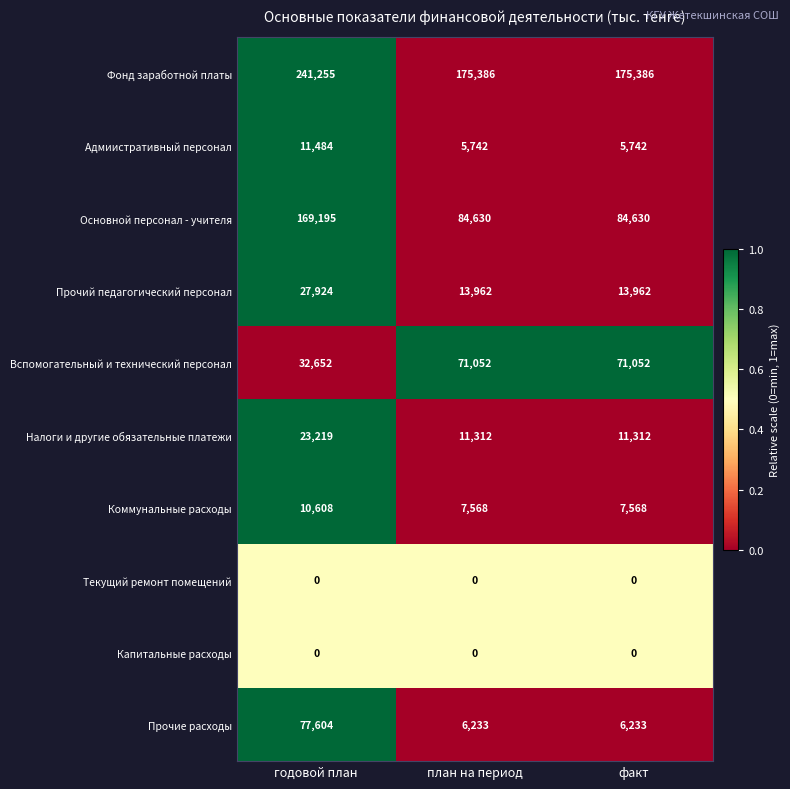

At which category does the chart reach its peak across all series?

годовой план